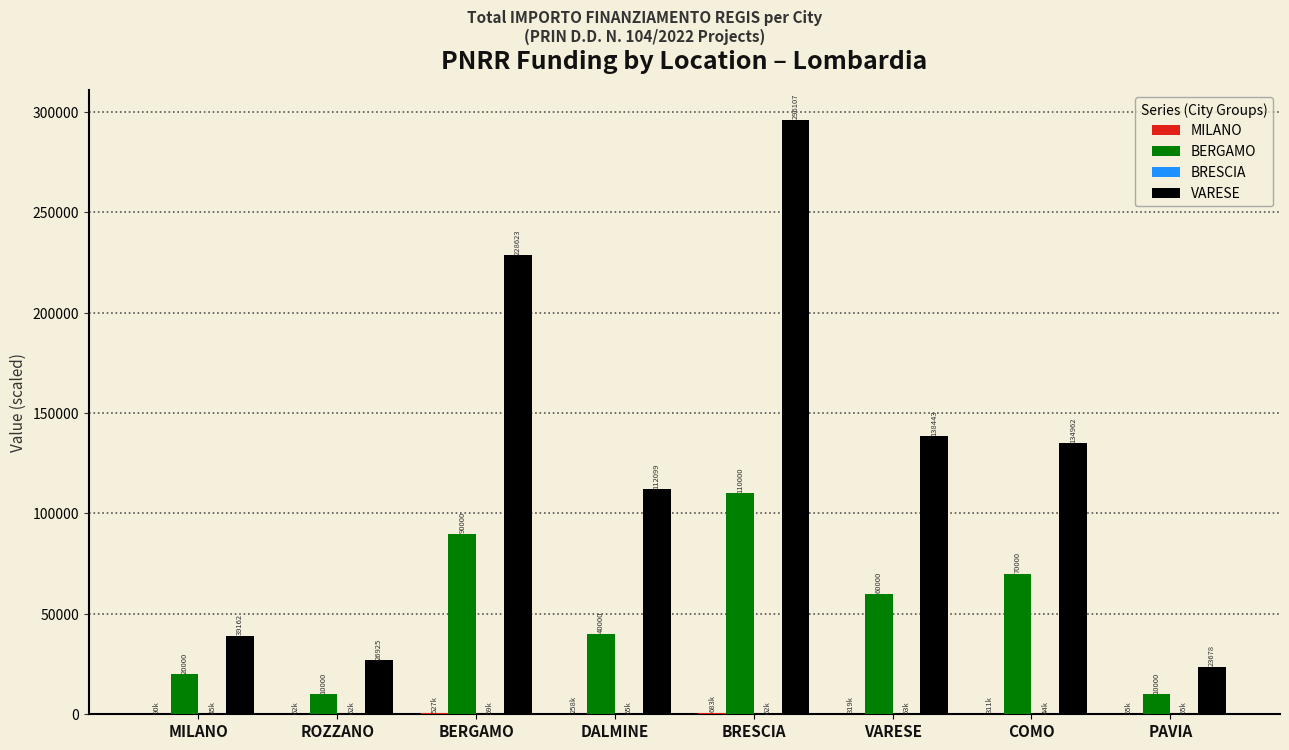

True or false: BERGAMO has a value of 144943.0 at BERGAMO.

False